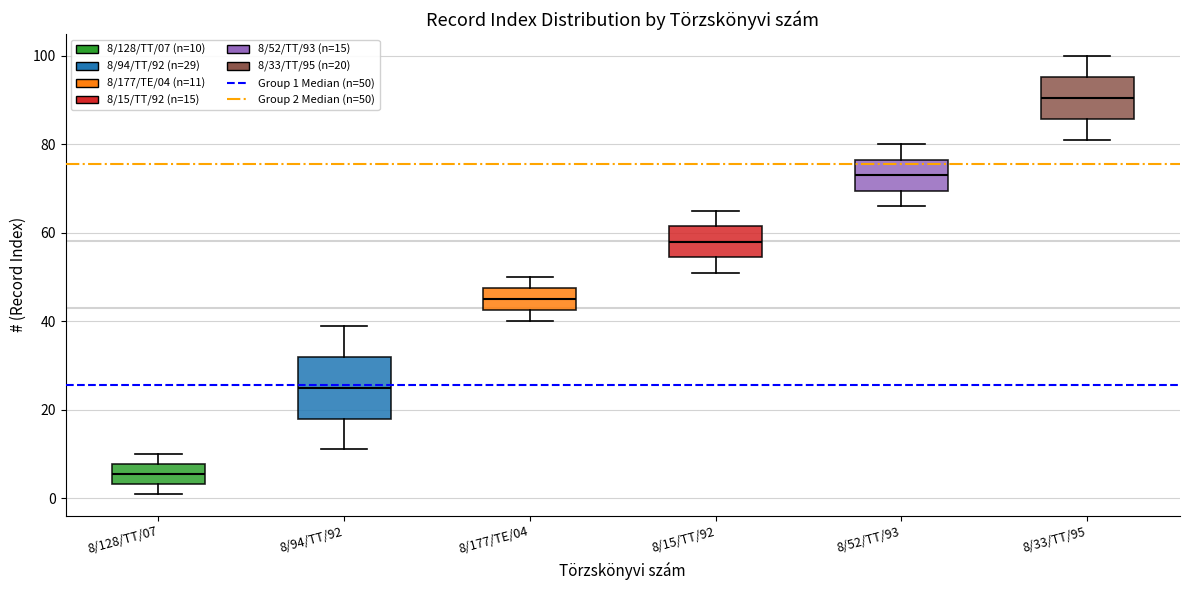

Comparing the boxes themselves (not the whiskers), which one is the tallest?

8/94/TT/92